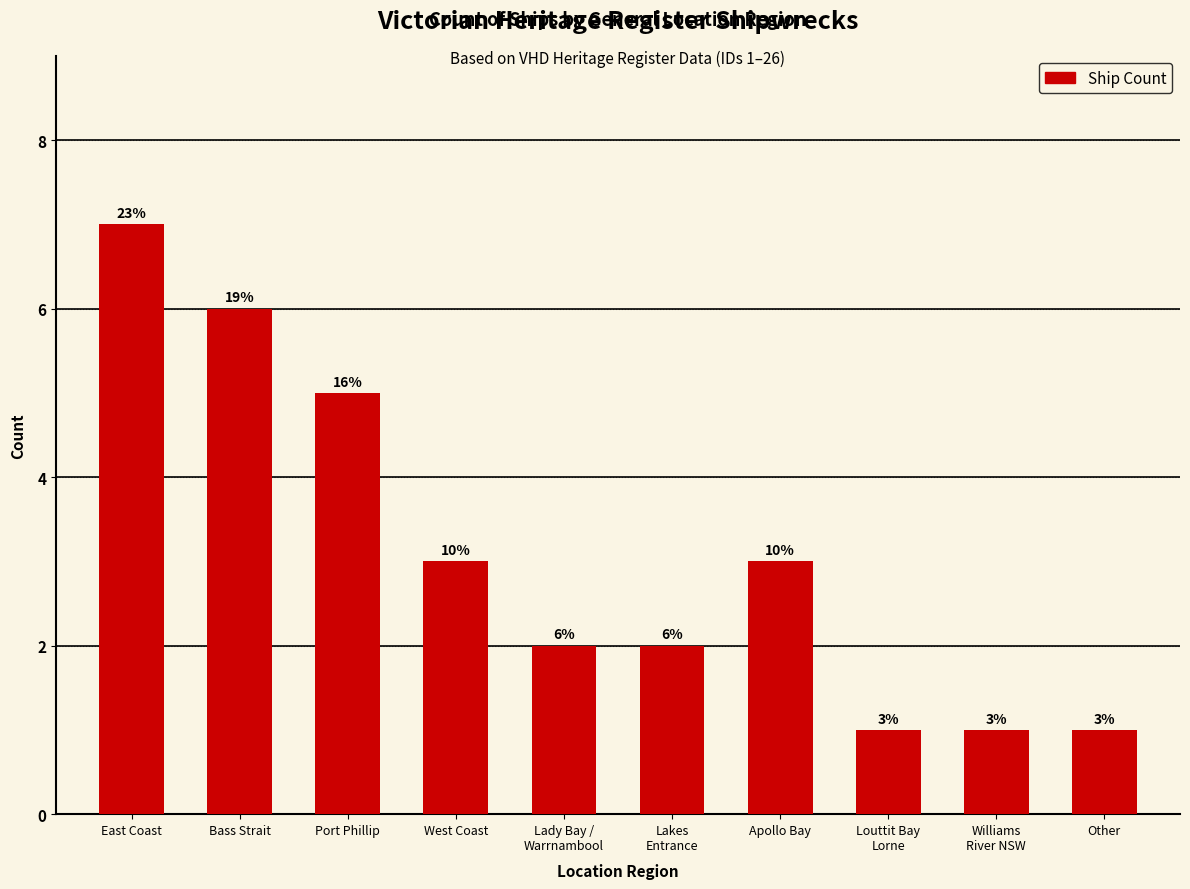

How many values are between 1 and 5?

8